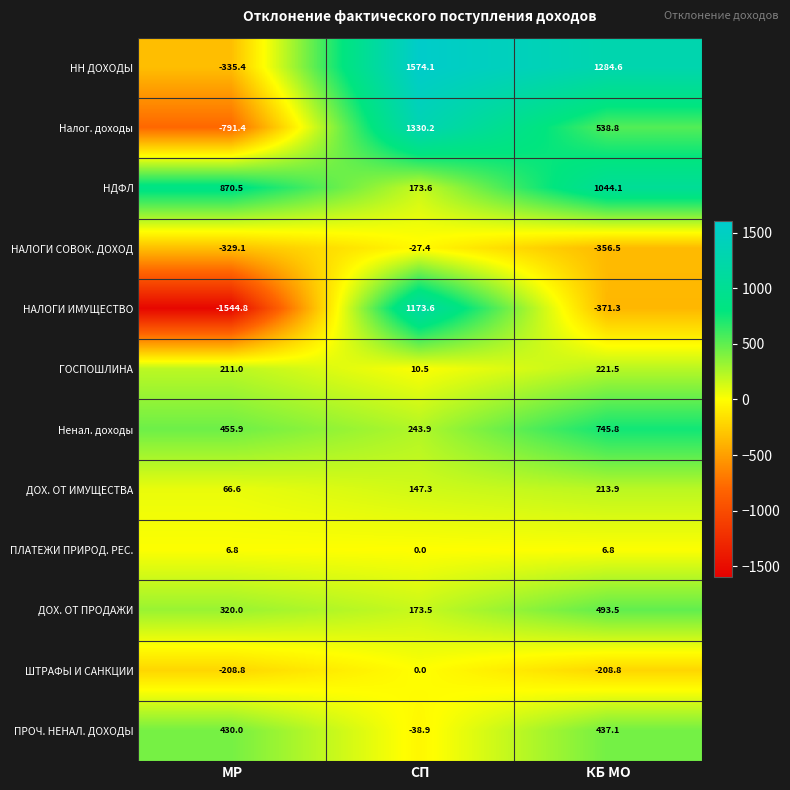

At how many categories does at least one series exceed 29?

3